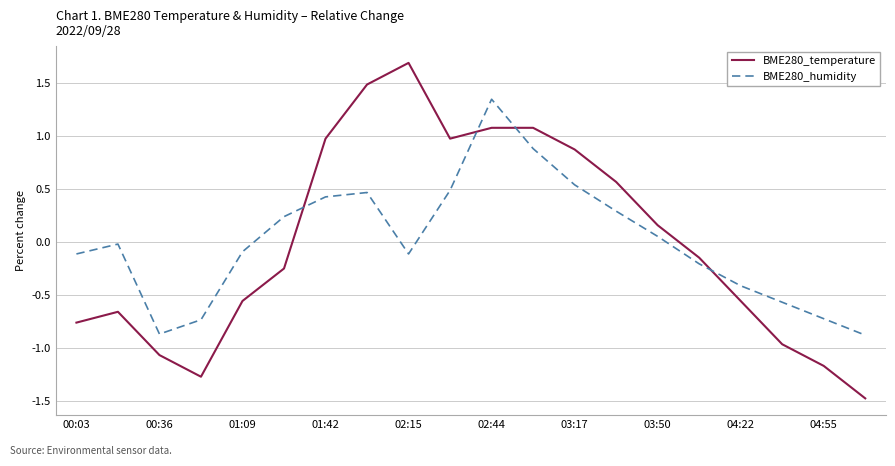

In BME280_humidity, how many points are higher than both neighbors (excluding endpoints)?

3